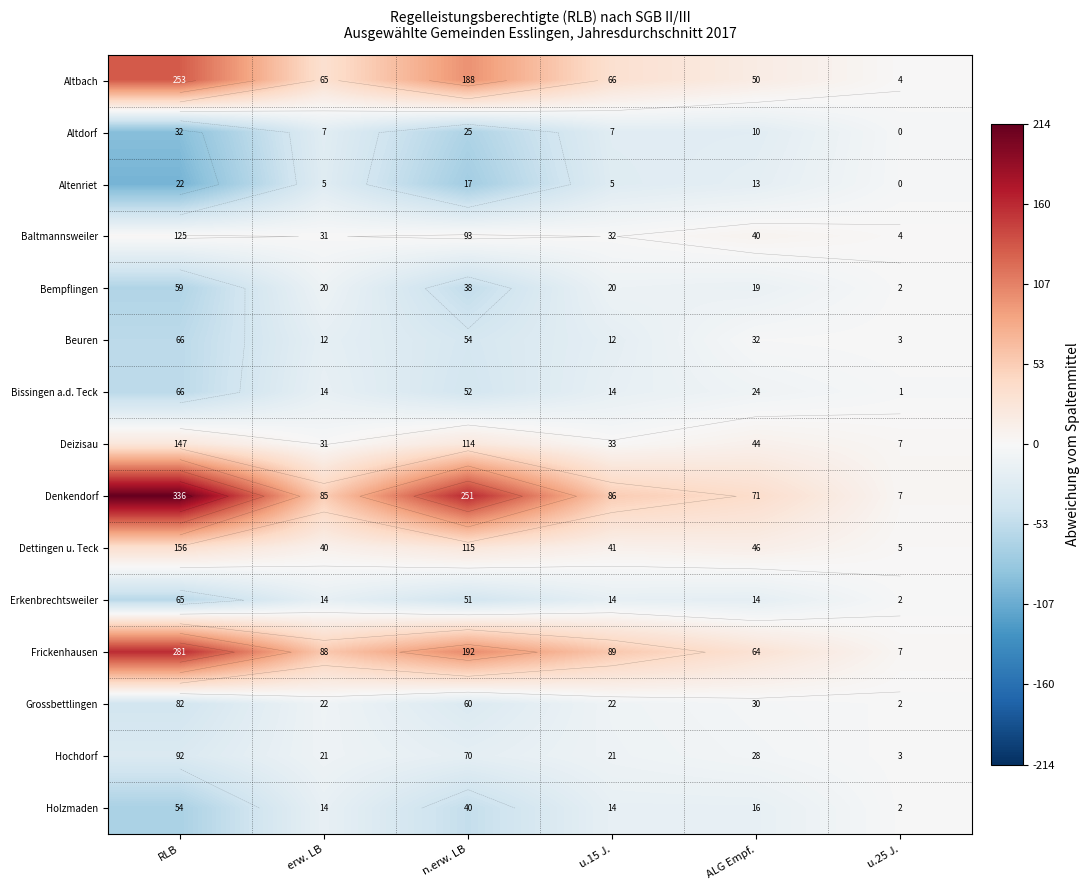

How many values in the Bissingen a.d. Teck series exceed -17?

2